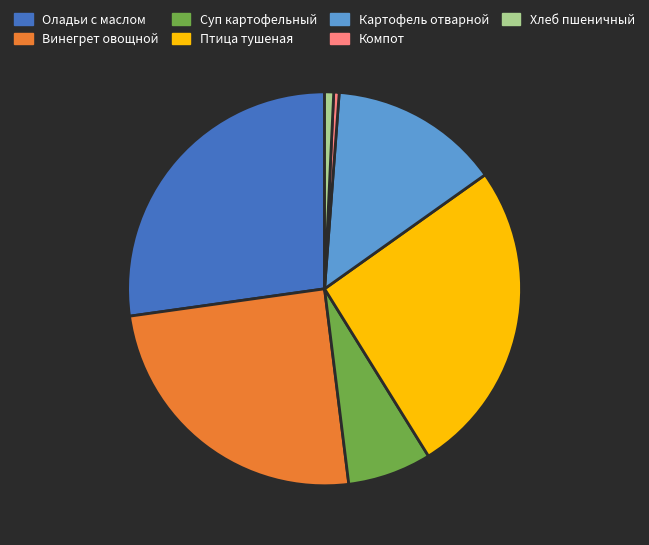

Do Птица тушеная and Суп картофельный together represent more than half of the pie?

No